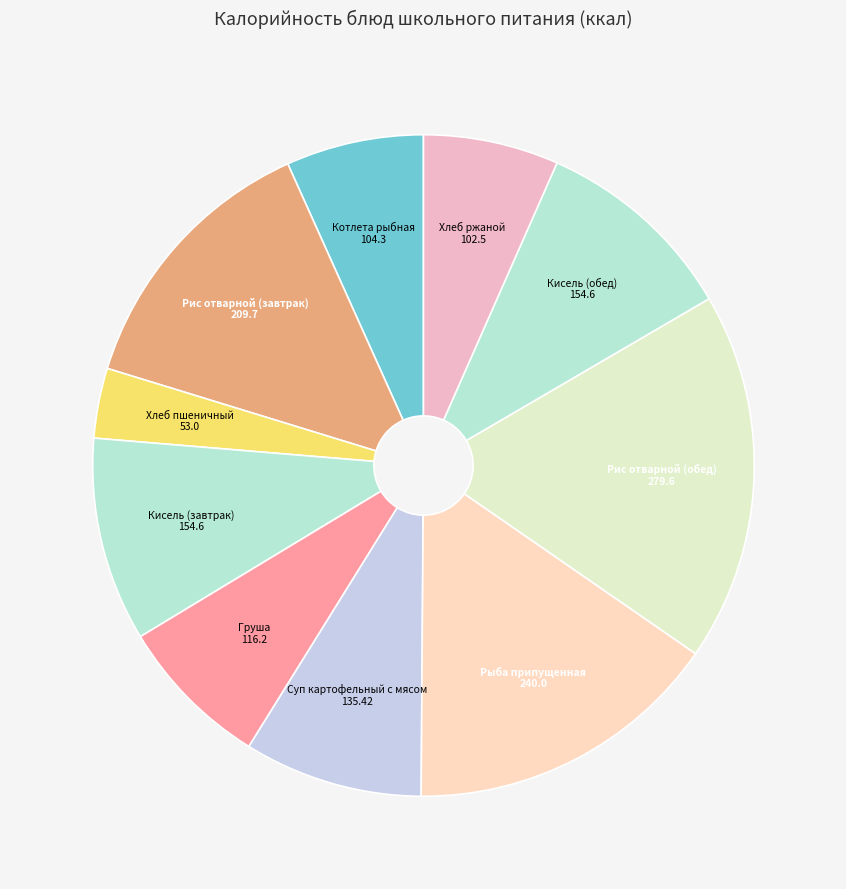

What is the ratio of the value at Хлеб пшеничный to the value at Груша?

0.5